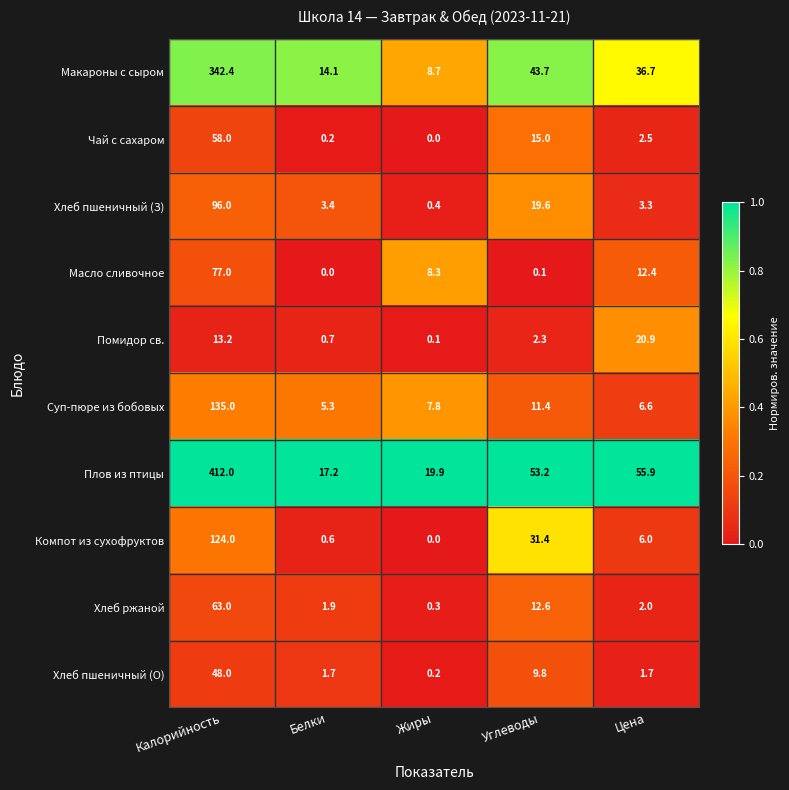

What value does the Суп-пюре из бобовых series have at Углеводы?

11.4